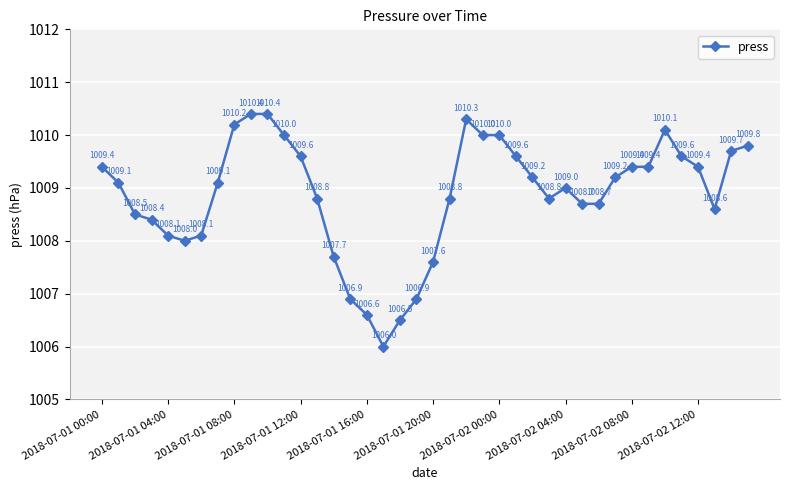

What is the value of the 6th point from the left?

1008.0